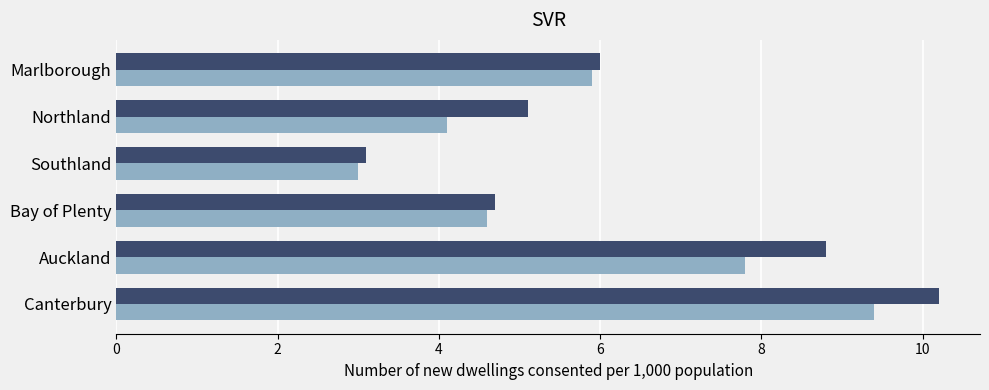

Which label corresponds to the largest value in the chart?

Canterbury